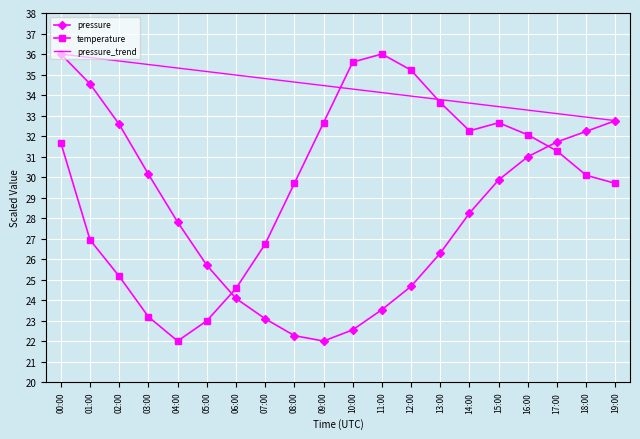

List the labels in order of temperature value, smallest first.

04:00, 05:00, 03:00, 06:00, 02:00, 07:00, 01:00, 08:00, 19:00, 18:00, 17:00, 00:00, 16:00, 14:00, 09:00, 15:00, 13:00, 12:00, 10:00, 11:00